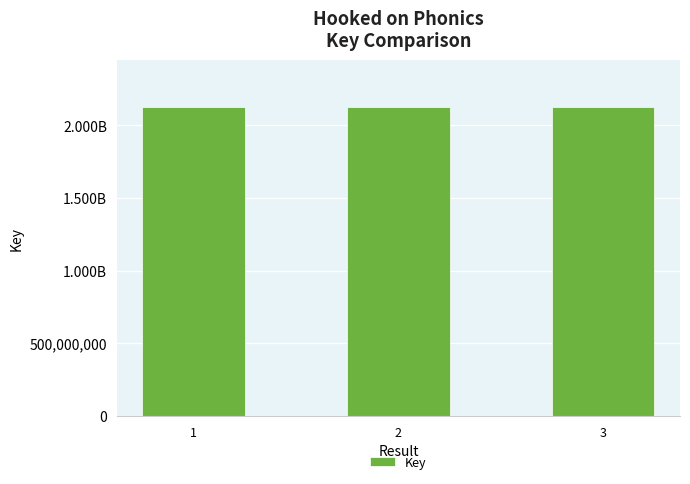

Are the bars horizontal?

No